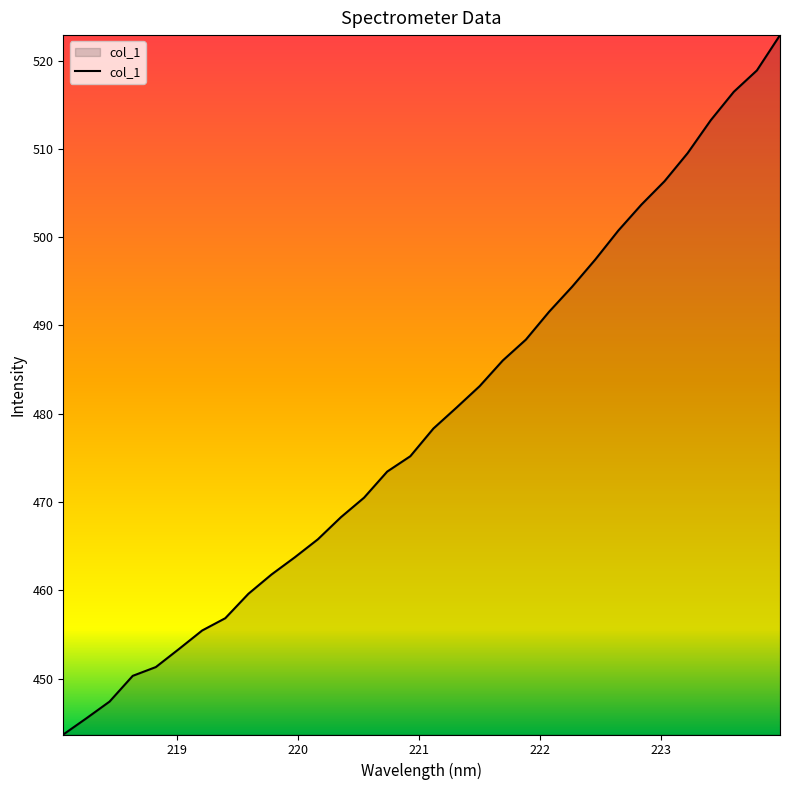

What is the average value?

479.2